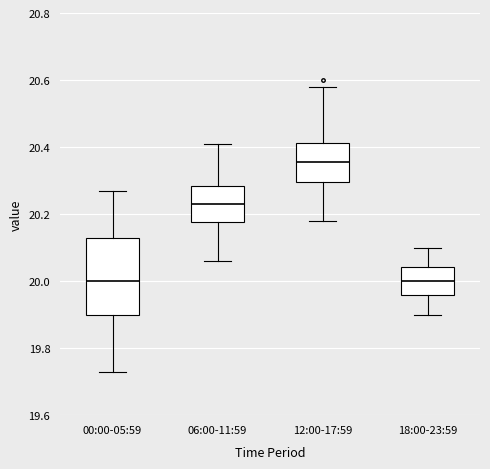

Reading left to right, read every box against the y-axis: the position of its median line, the range the box covers, and the ends of its whiskers. The values are not printed on the chart, so give them approximately, as read against the axis.

00:00-05:59: median 20.00, box 19.90 to 20.14, whiskers 19.74 to 20.28
06:00-11:59: median 20.24, box 20.18 to 20.28, whiskers 20.06 to 20.42
12:00-17:59: median 20.36, box 20.30 to 20.42, whiskers 20.18 to 20.58
18:00-23:59: median 20.00, box 19.96 to 20.04, whiskers 19.90 to 20.10